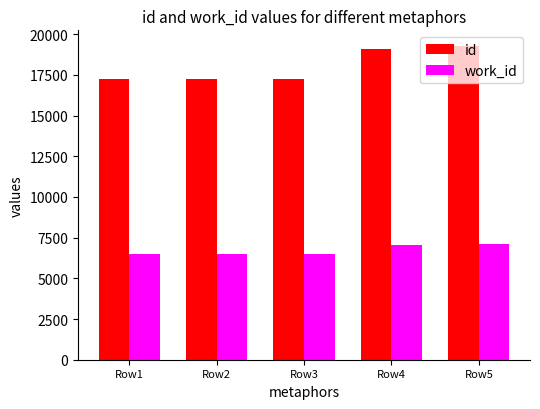

Rank the series at Row3 from highest to lowest value.

id, work_id